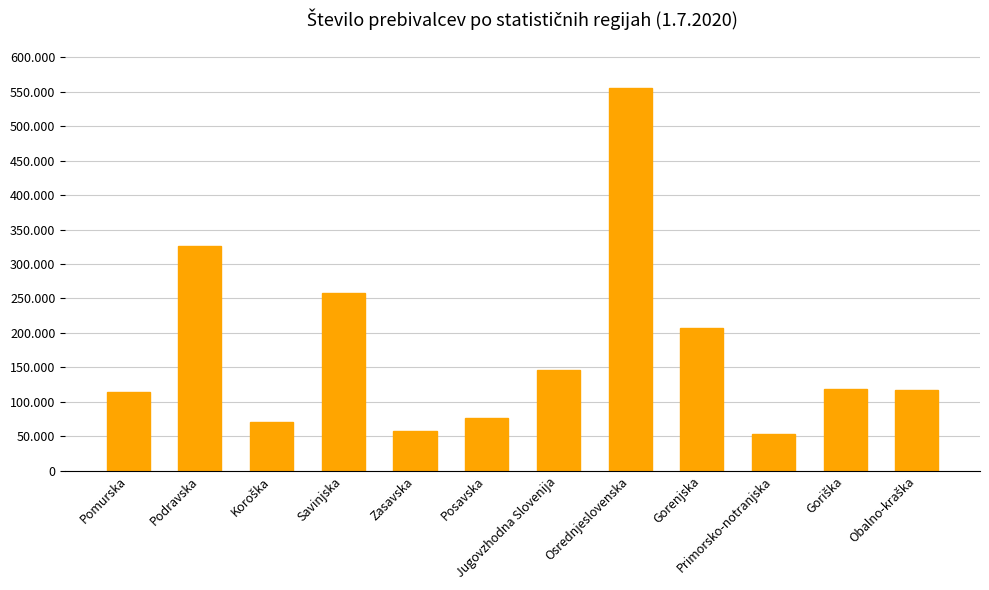

Is it true that the value at Pomurska is 114397?

True